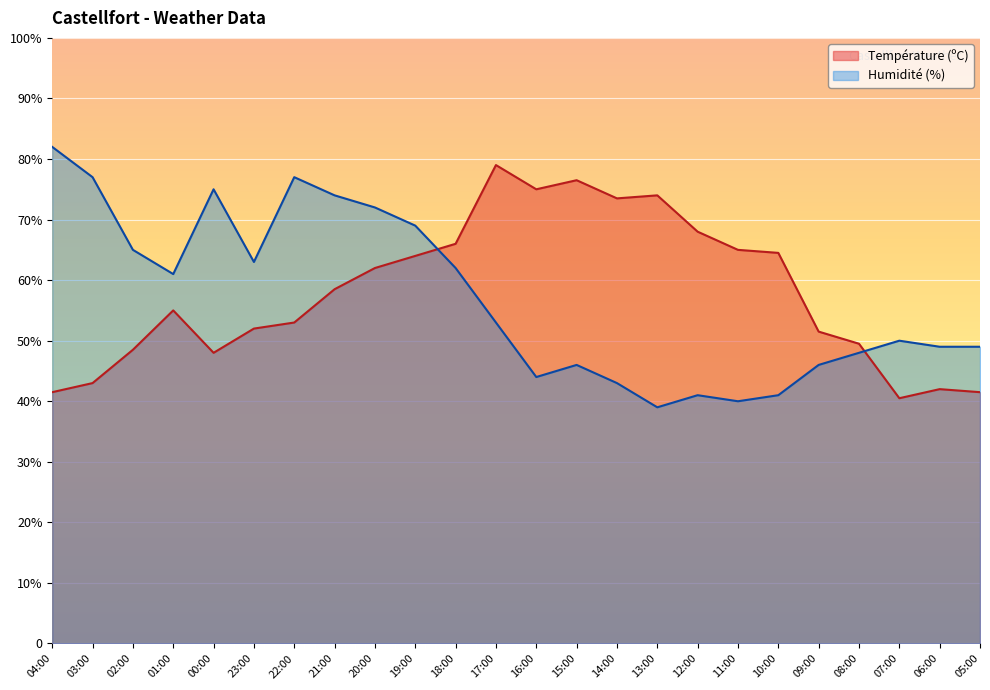

Which series changed the most between 04:00 and 15:00?

Humidité (%)